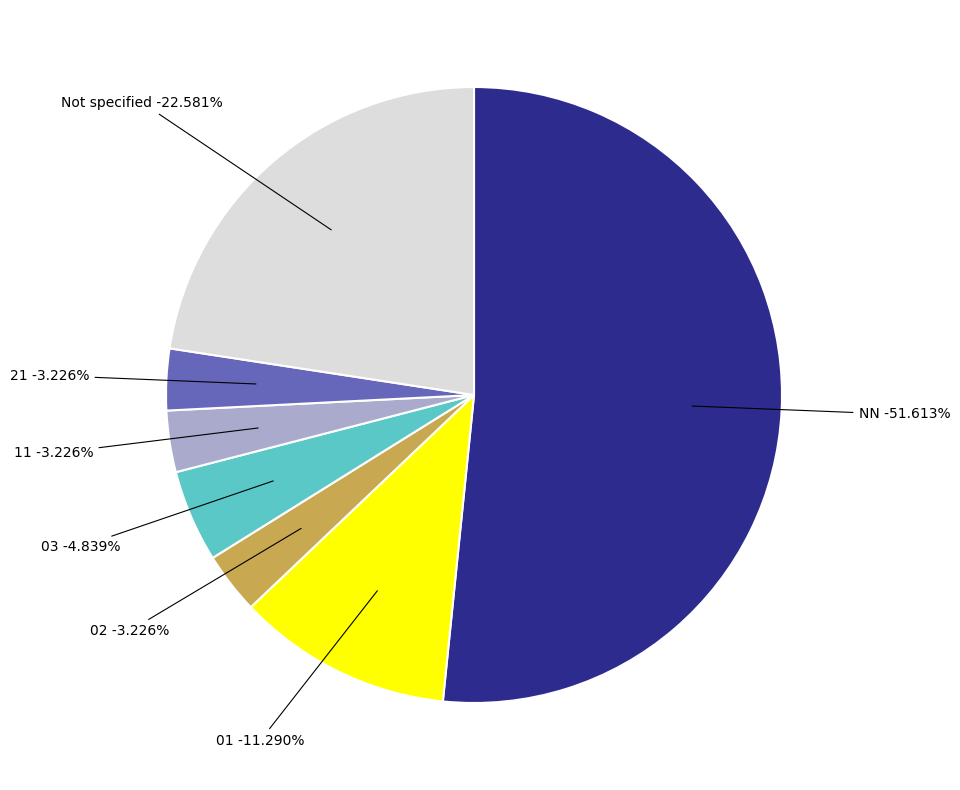

What portion of the pie excludes ?

77.4%